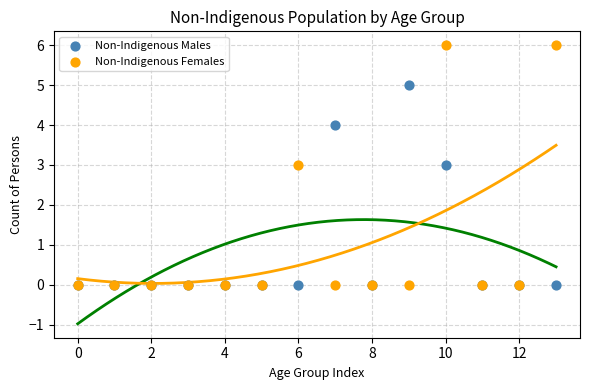

What are all the series names shown in the legend?

Non-Indigenous Males, Non-Indigenous Females